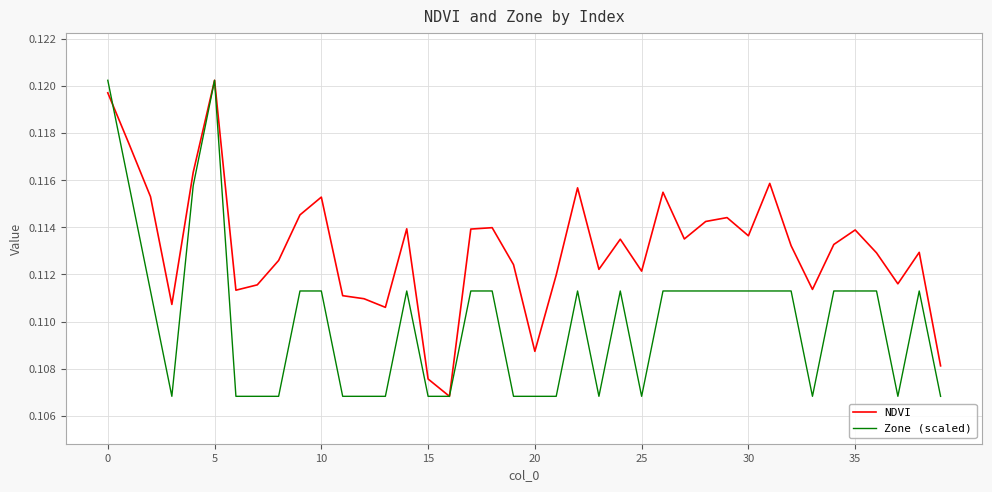

In NDVI, how many points are higher than both neighbors (excluding endpoints)?

11